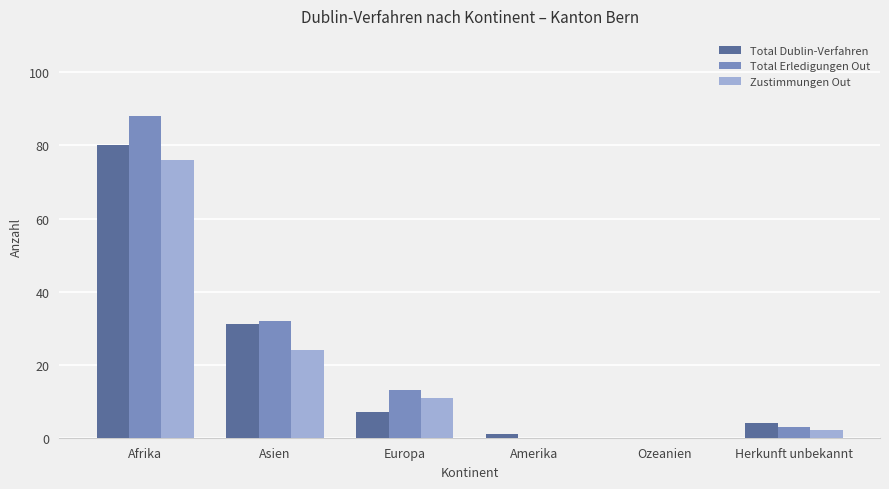

Which series has the largest range (max minus min)?

Total Erledigungen Out